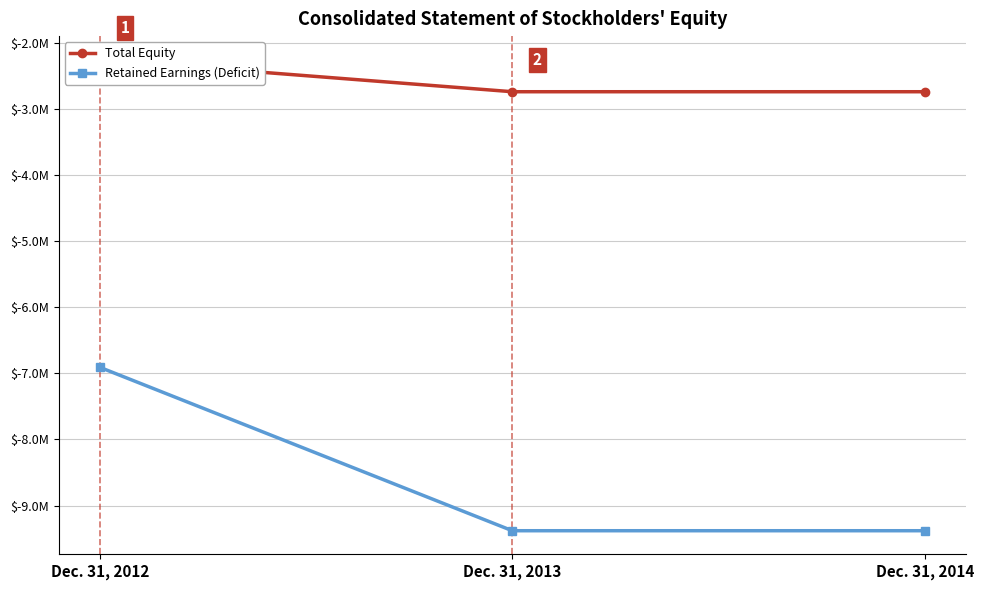

The Retained Earnings (Deficit) series shows -9380409 at Dec. 31, 2013. True or false?

True